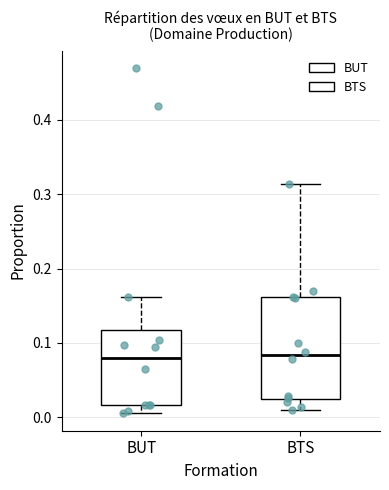

Comparing the boxes themselves (not the whiskers), which one is the tallest?

BTS